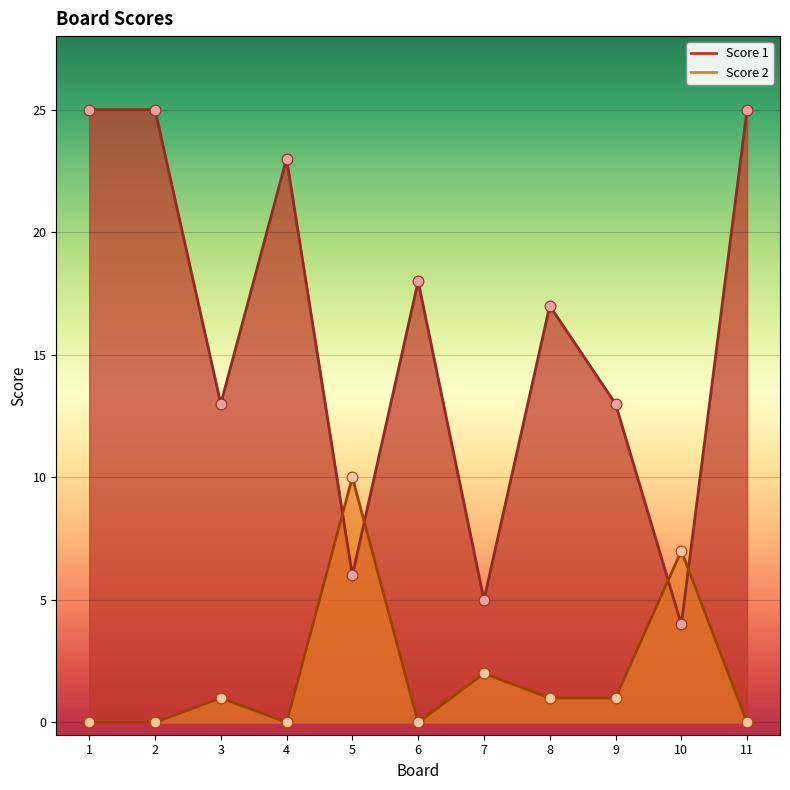

Which series has the largest total across all categories?

Score 1